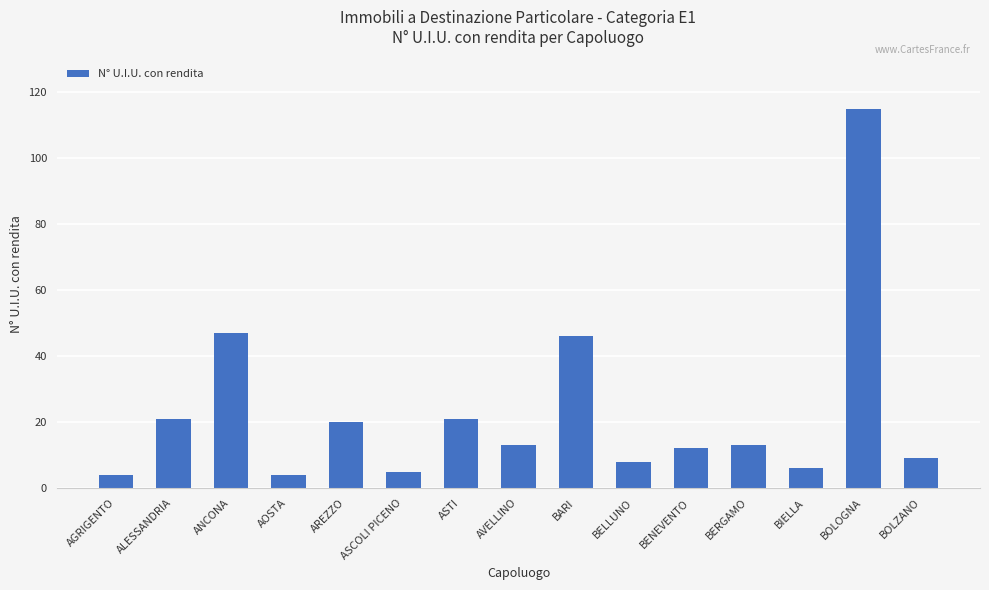

What is the ratio of the value at ANCONA to the value at BENEVENTO?

3.9